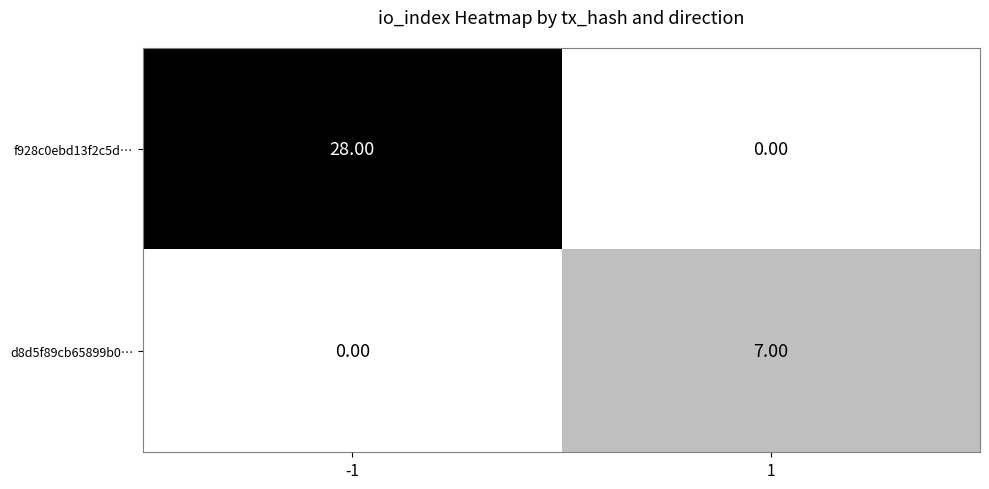

List the series in order of their overall mean, lowest first.

d8d5f89cb65899b0…, f928c0ebd13f2c5d…